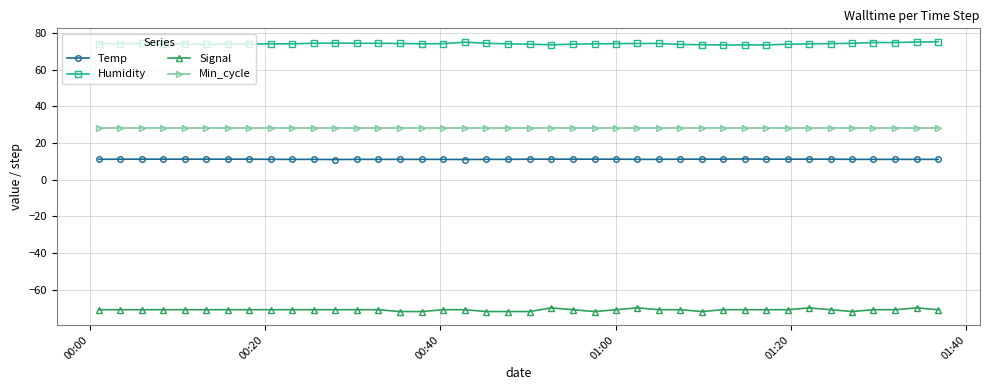

At how many categories does at least one series exceed 62?

40